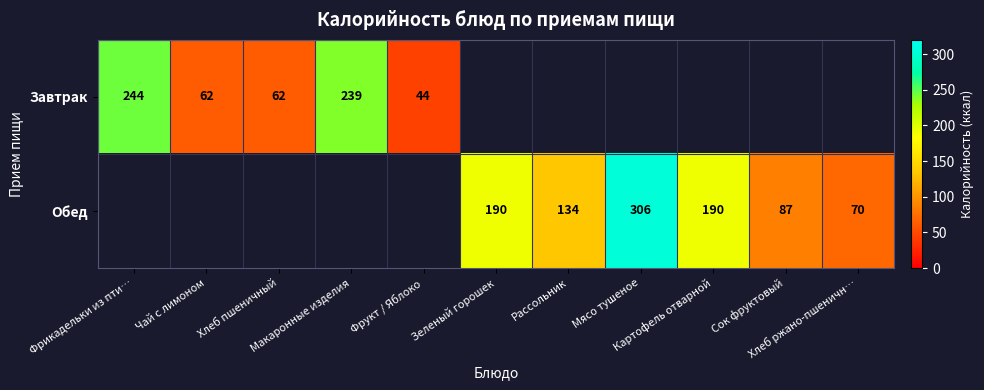

Which series changed the most between Чай с лимоном and Макаронные изделия?

Завтрак